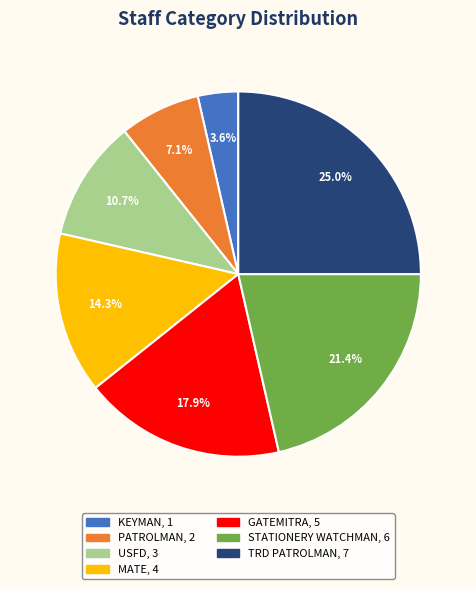

To the nearest percent, what is the difference between the PATROLMAN and MATE slice percentages?

7%